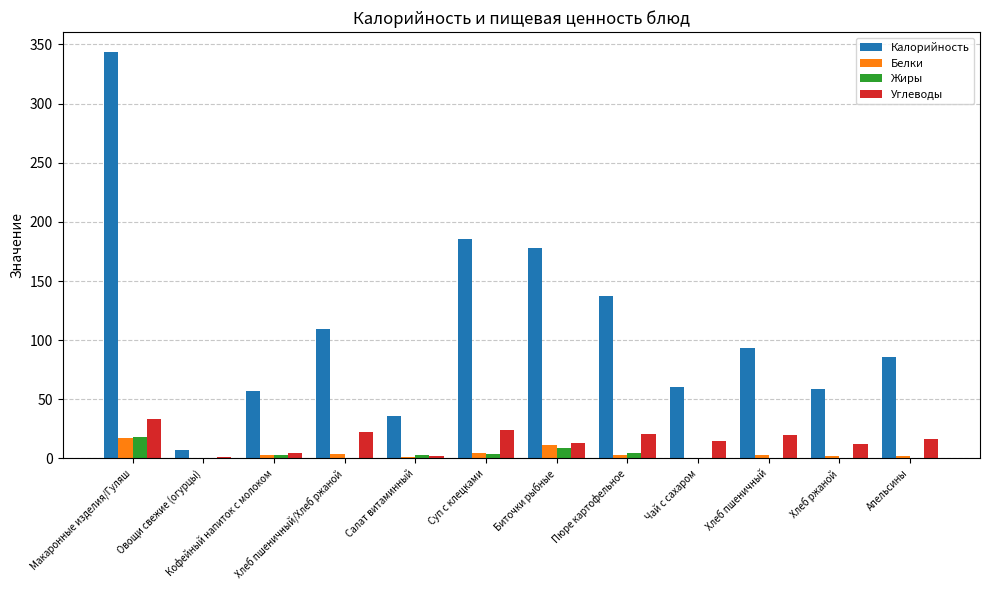

Which category has the highest value across all series?

Макаронные изделия/Гуляш